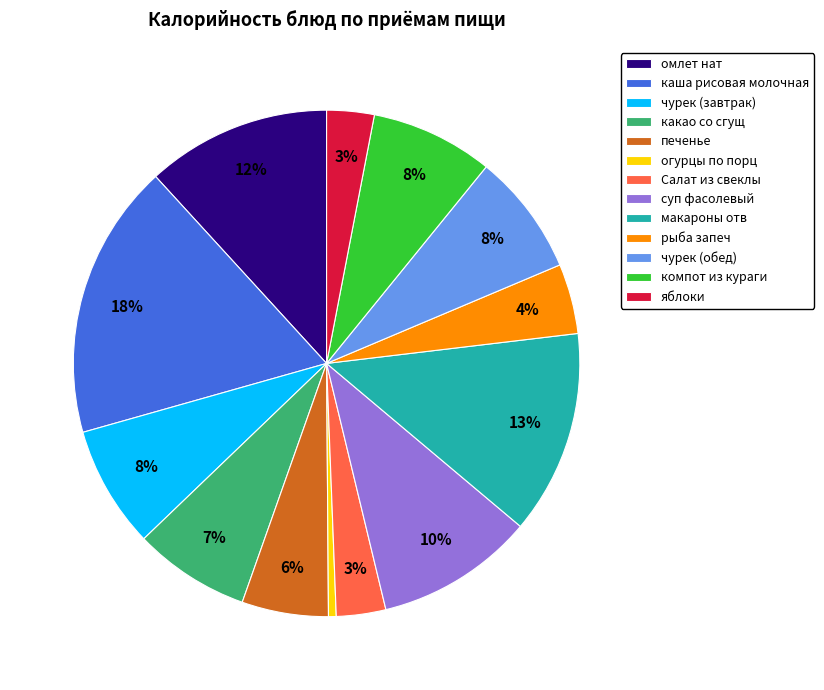

Approximately how many times larger is the value at рыба запеч compared to какао со сгущ?

0.6